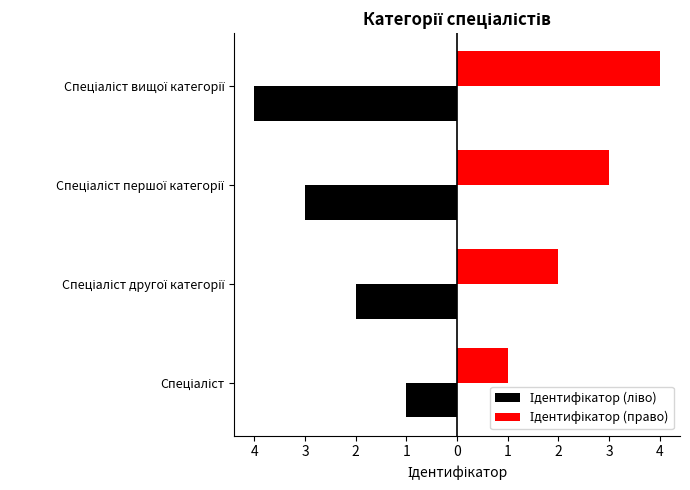

Which series has the largest total across all categories?

Ідентифікатор (право)